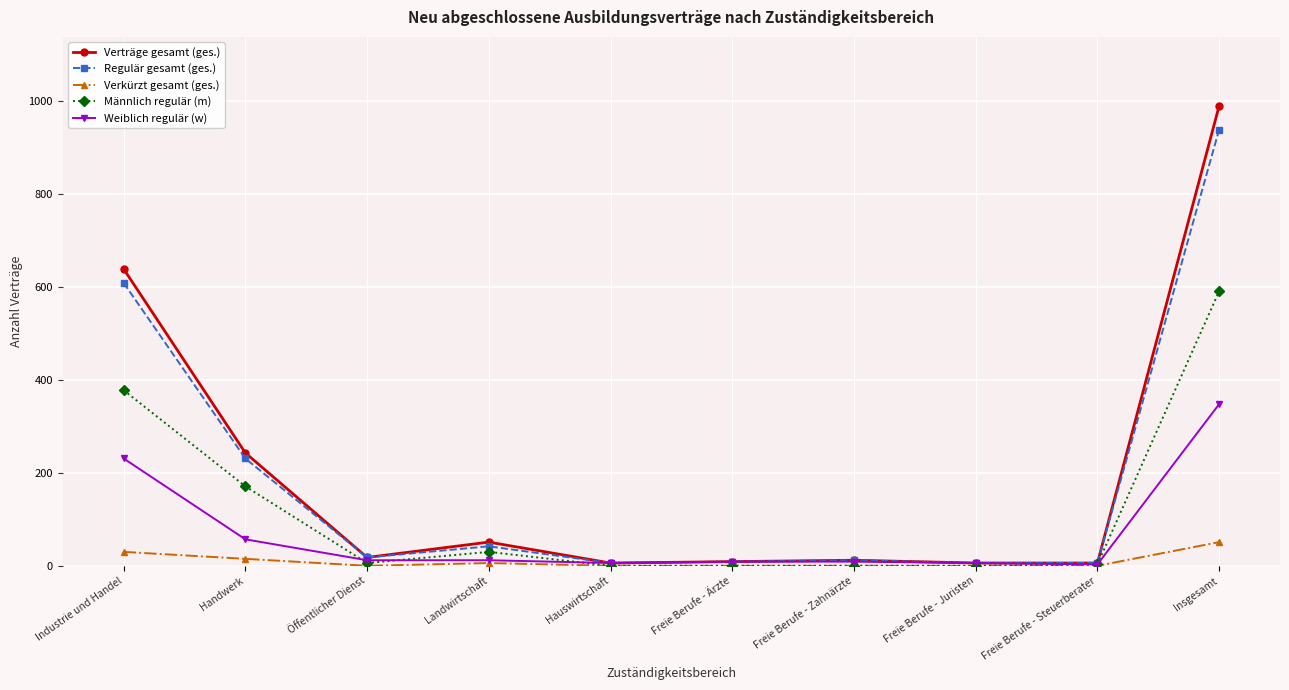

What position from the left is Freie Berufe - Juristen?

8